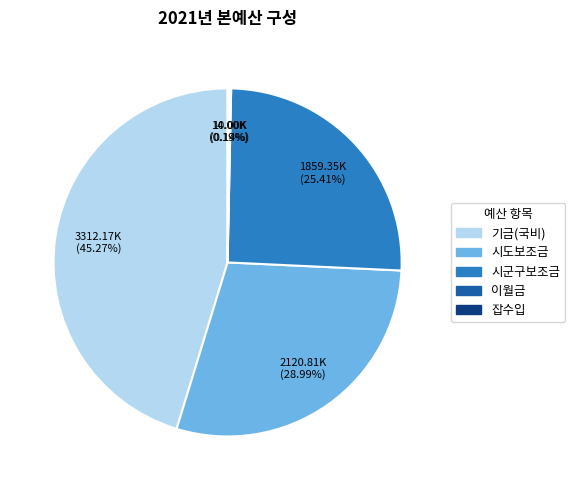

Combined, do 기금(국비) and 시군구보조금 account for over 50%?

Yes